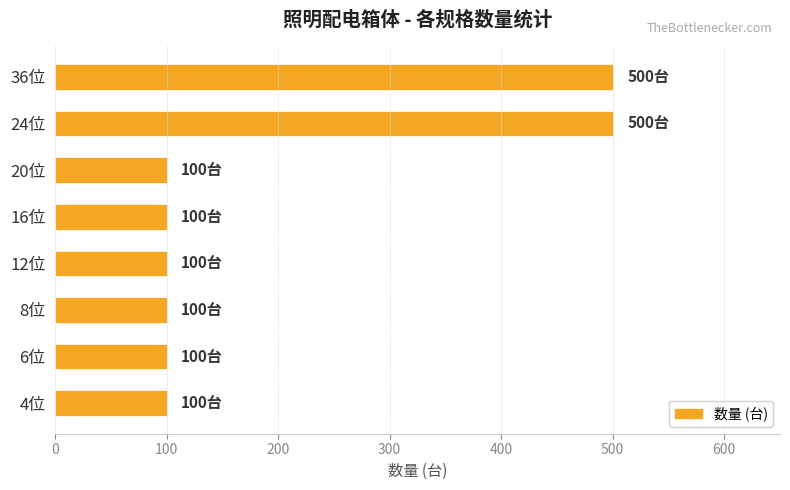

How many values exceed 100?

2